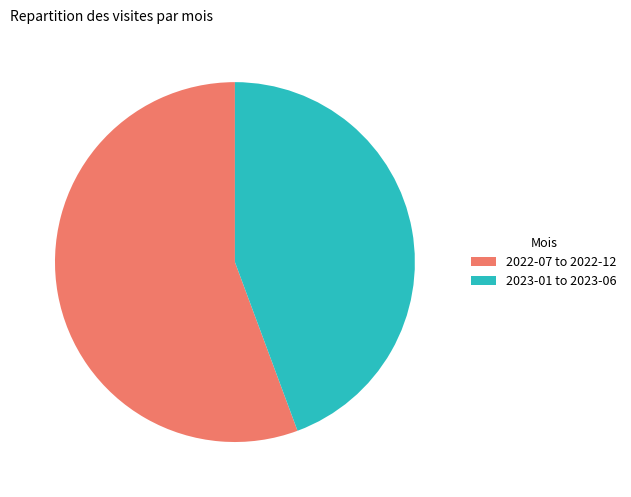

Is there a majority slice in this chart?

Yes